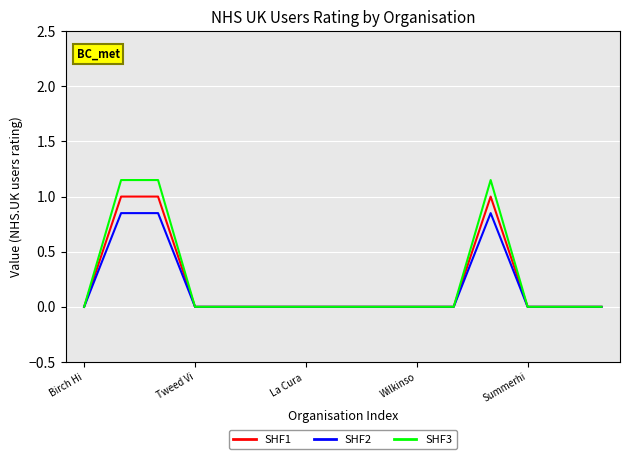

Which series has the largest range (max minus min)?

SHF3